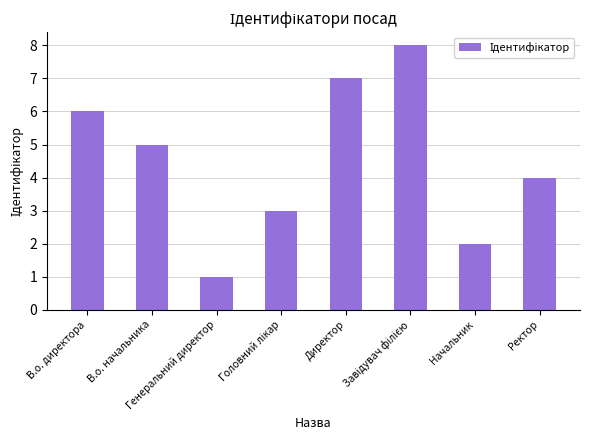

The value at В.о. директора is 6. True or false?

True